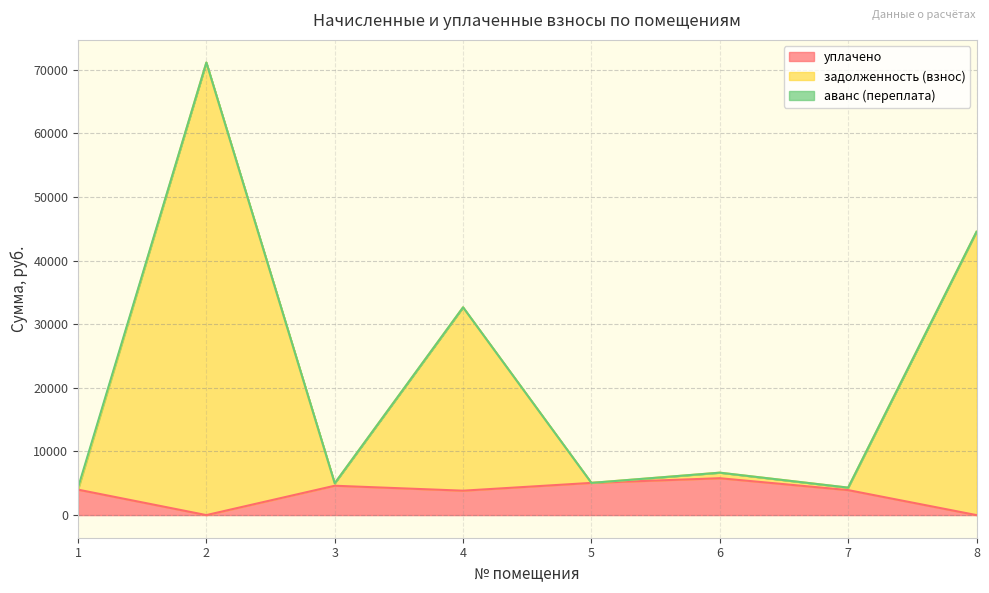

True or false: уплачено and задолженность (взнос) intersect in this chart.

False